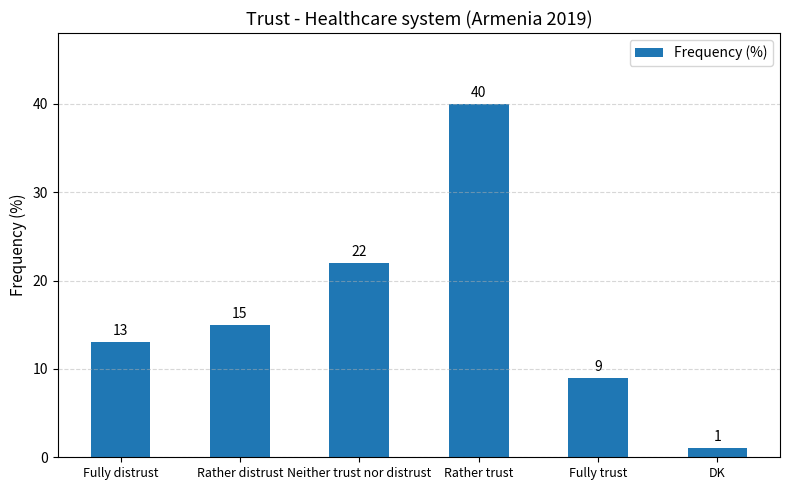

What is the value of the 4th bar from the left?

40